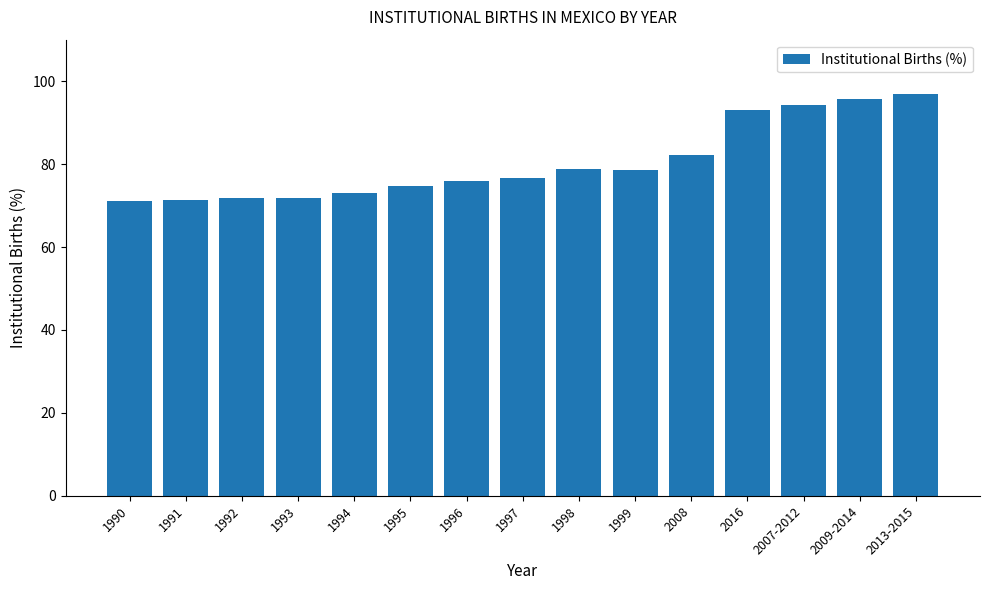

What is the ratio of the value at 1998 to the value at 2009-2014?

0.8